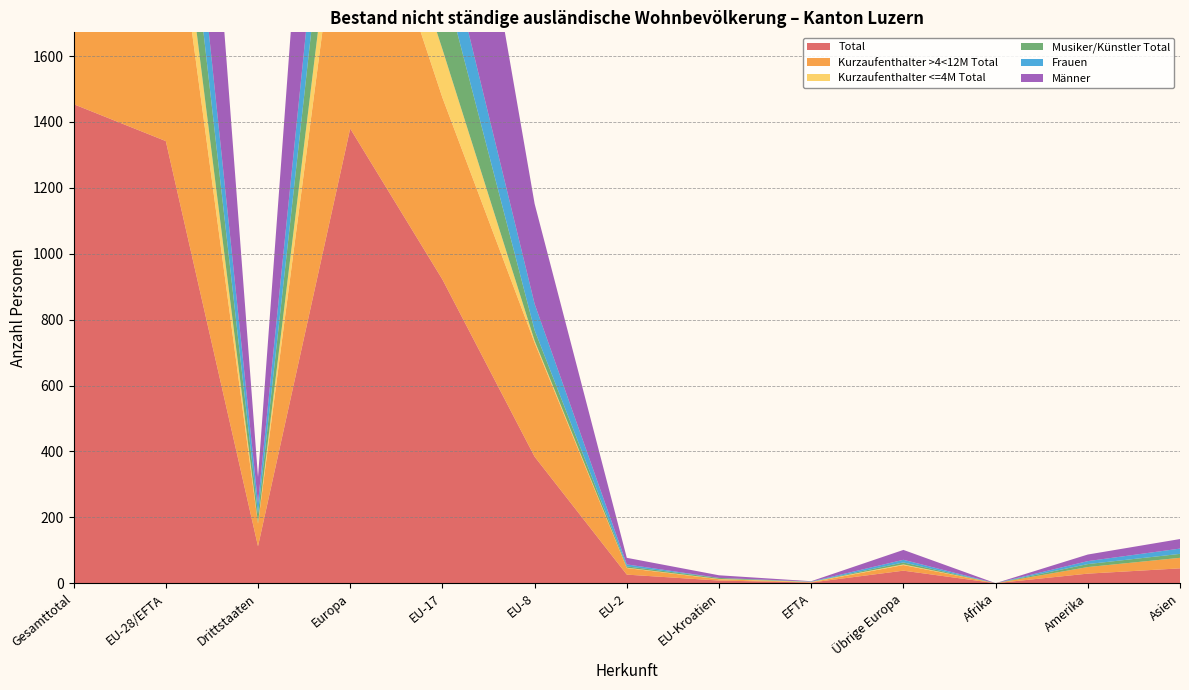

Reading right to left, extract all data points from this chart.

Total: 45	29	0	38	2	8	26	384	922	1380	112	1342	1454
Kurzaufenthalter >4<12M Total: 32	20	0	17	1	4	20	346	552	940	69	923	992
Kurzaufenthalter <=4M Total: 0	0	0	2	1	1	1	6	147	158	2	156	158
Musiker/Künstler Total: 12	9	0	6	0	3	4	32	223	268	27	262	289
Frauen: 16	9	0	8	1	0	6	80	153	248	33	240	273
Männer: 29	20	0	30	1	8	20	304	769	1132	79	1102	1181